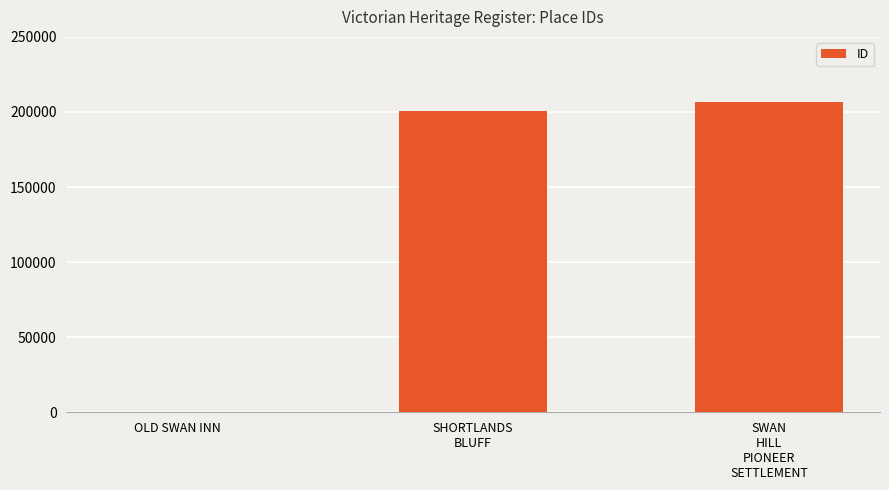

What is the greatest value displayed?

206822